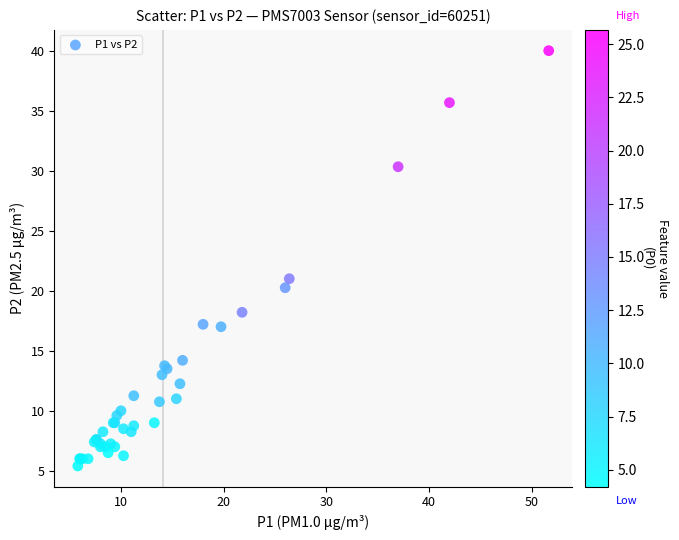

What Y value in the scatter plot is closest to 22?

21.0